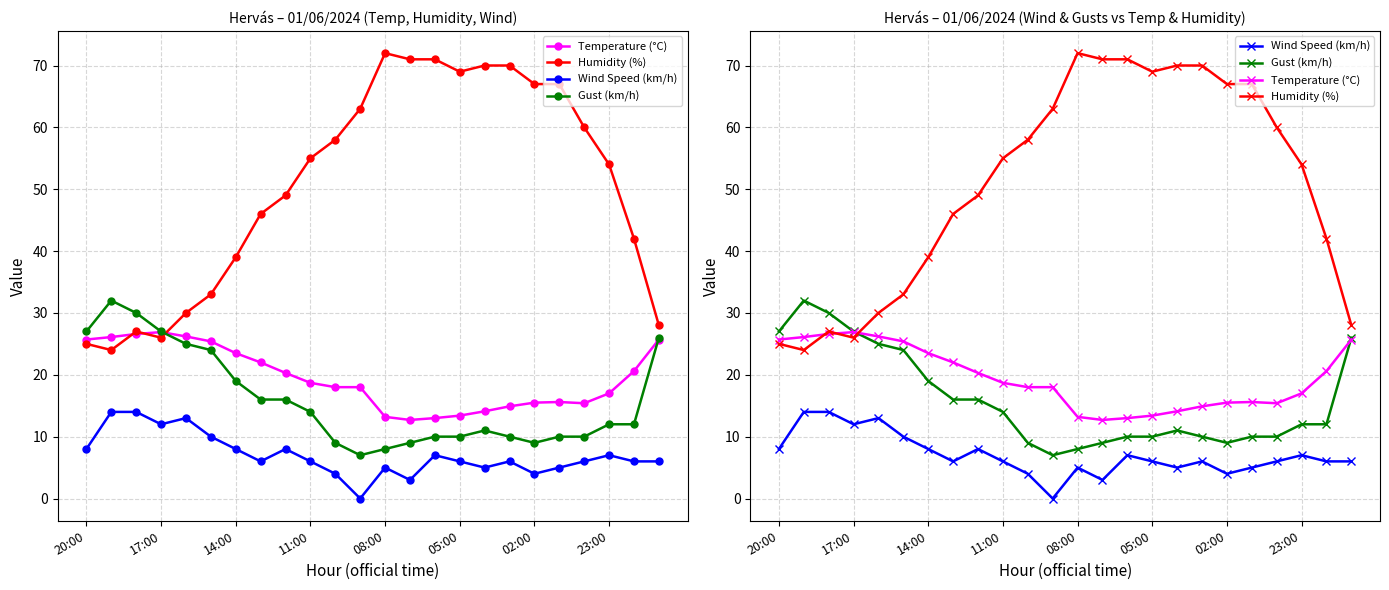

How many intersections are there between Gust (km/h) and Humidity (%)?

1